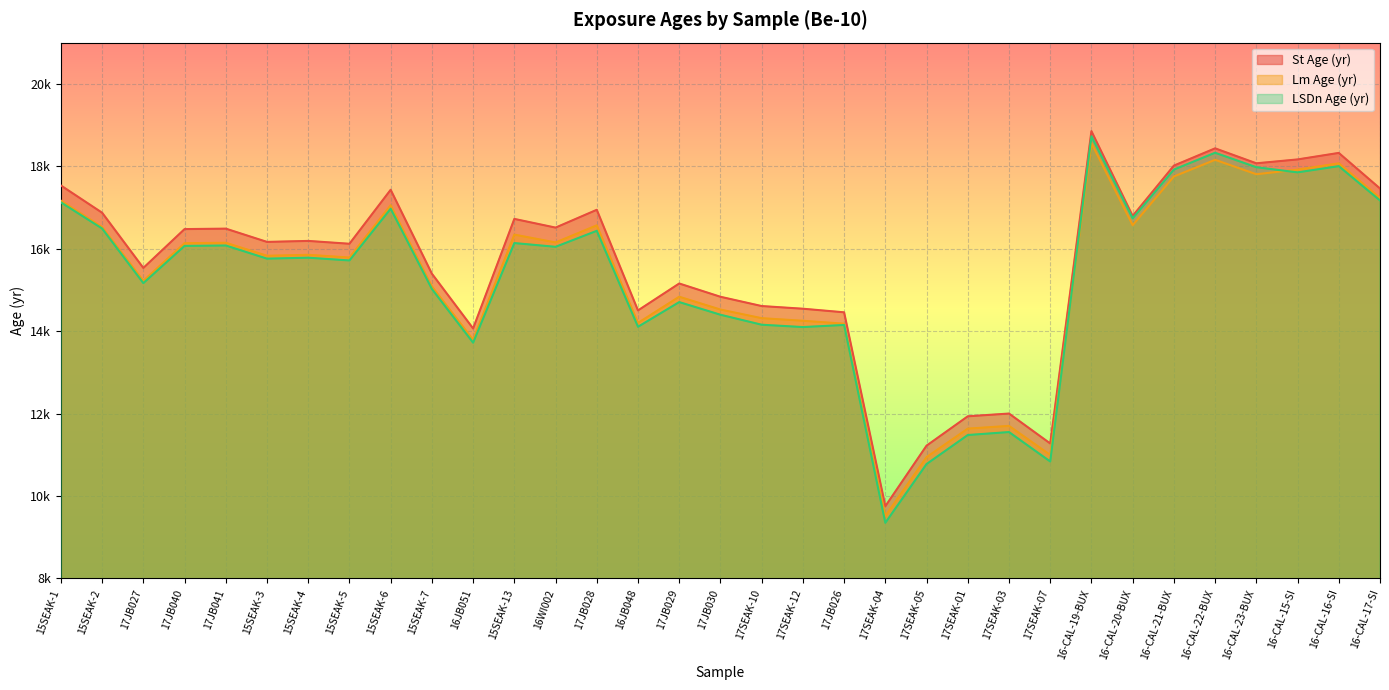

How many data points in LSDn Age (yr) are less than 15782?

16